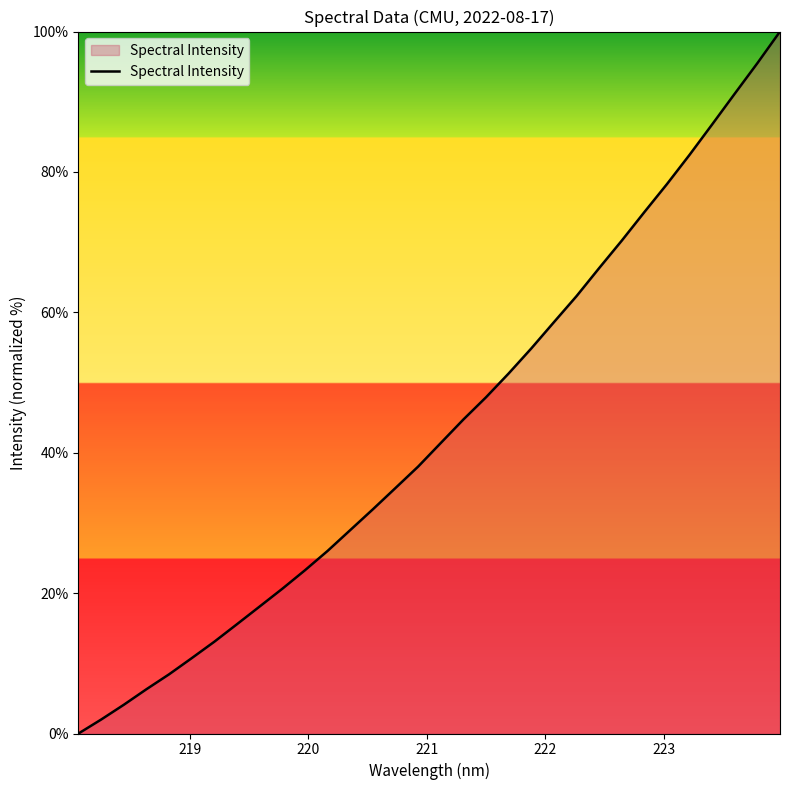

What is the difference between the maximum and minimum values?

100.0